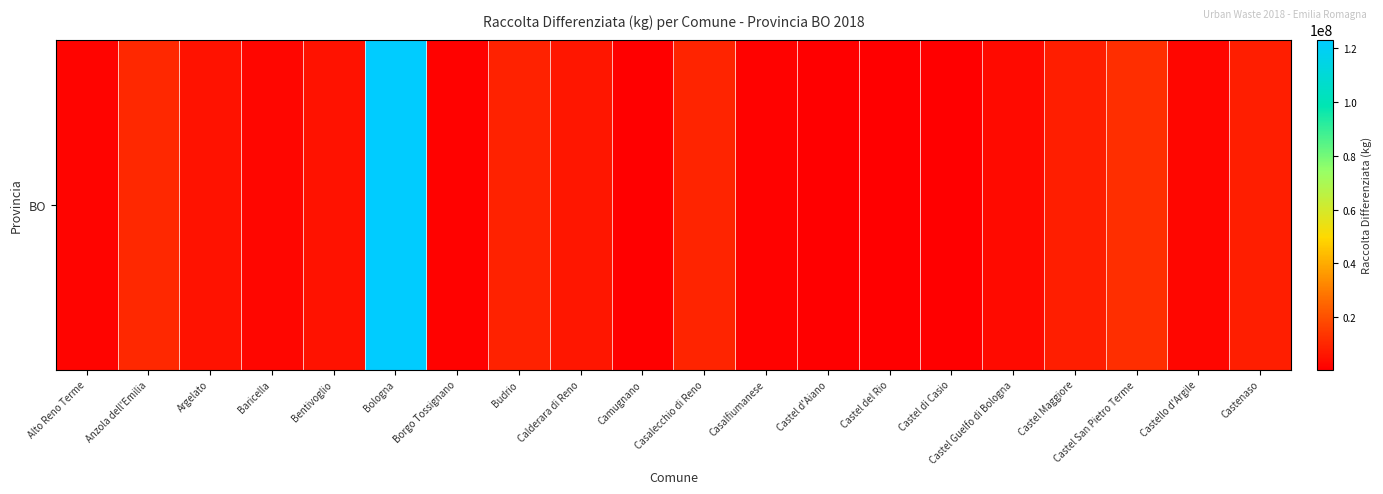

What is the smallest value displayed?

428450